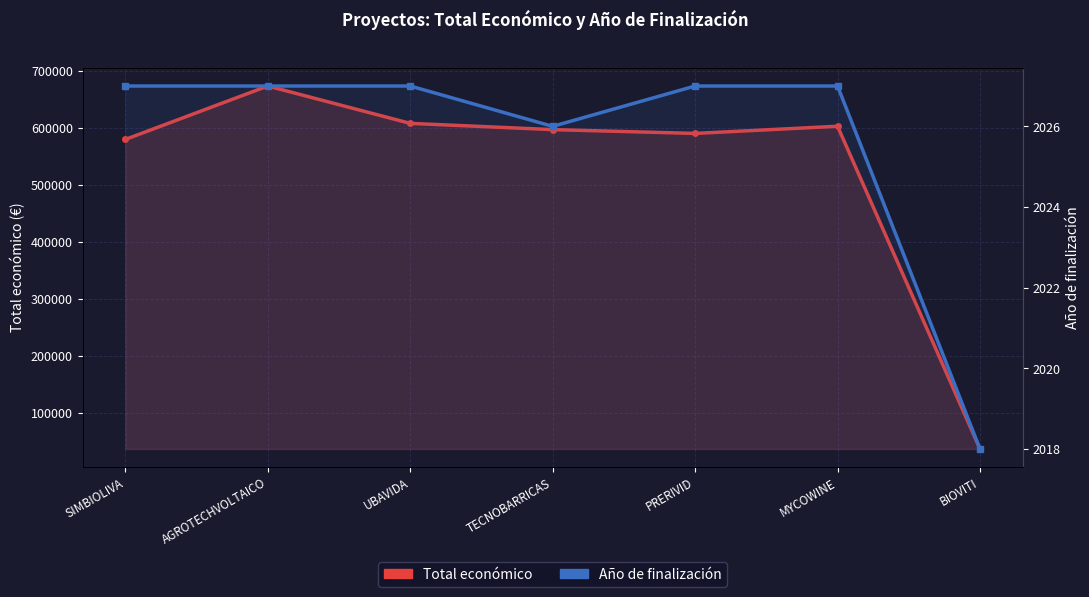

True or false: Año de finalización and Total económico intersect in this chart.

False